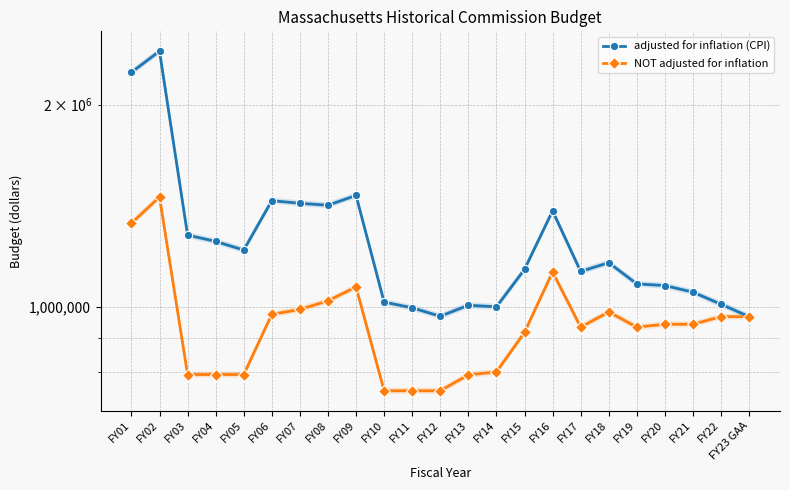

Between FY11 and FY17, which is larger?

FY17